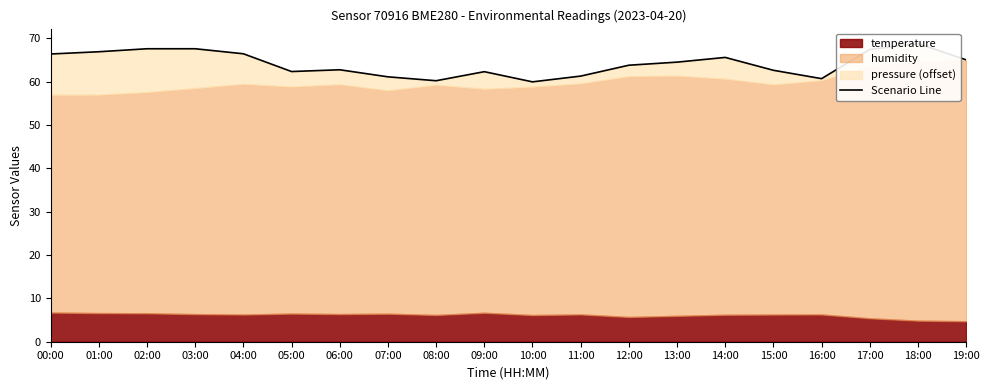

Does the chart display data point markers on the line(s)?

No